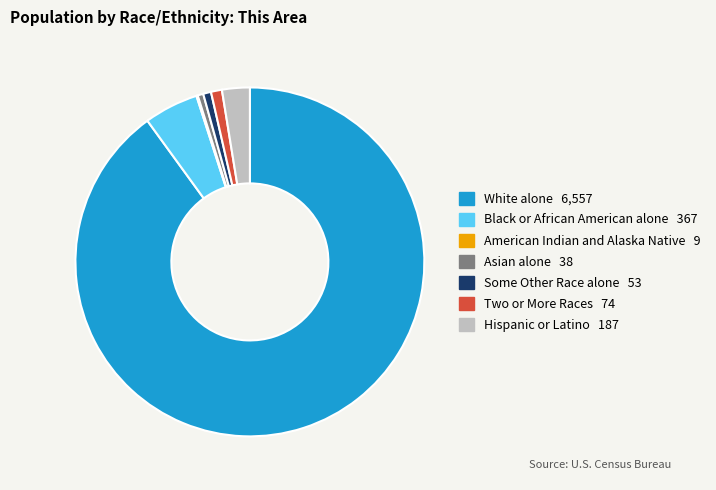

Which has a higher value, White alone or Hispanic or Latino?

White alone